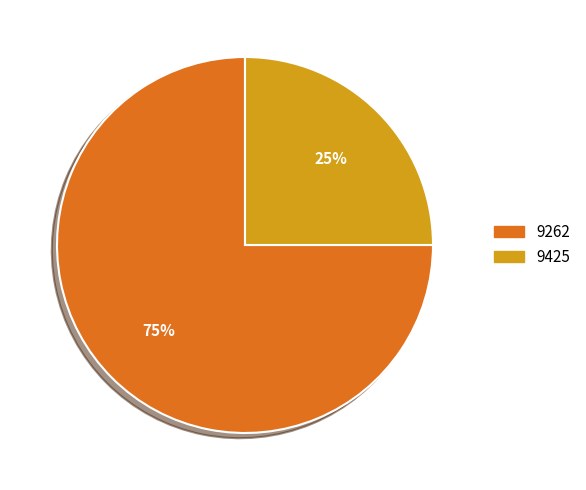

Is the sum of 9262 and 9425 greater than half?

Yes